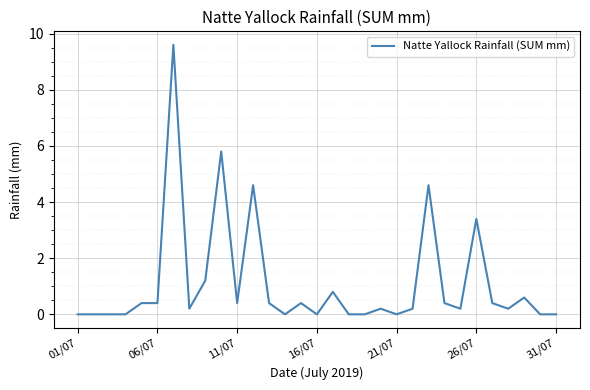

What is the difference between the maximum and minimum values?

9.6